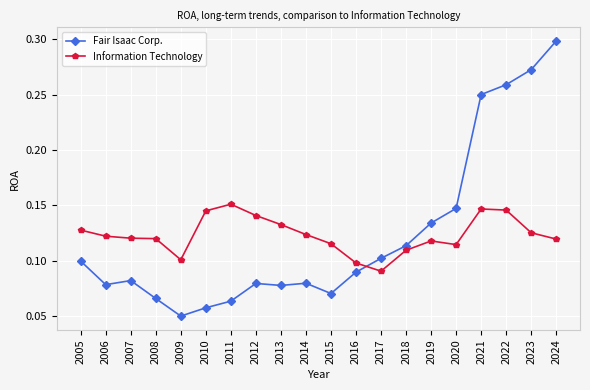

Is the value of Fair Isaac Corp. at 2017 greater than the value of Information Technology at 2016?

Yes